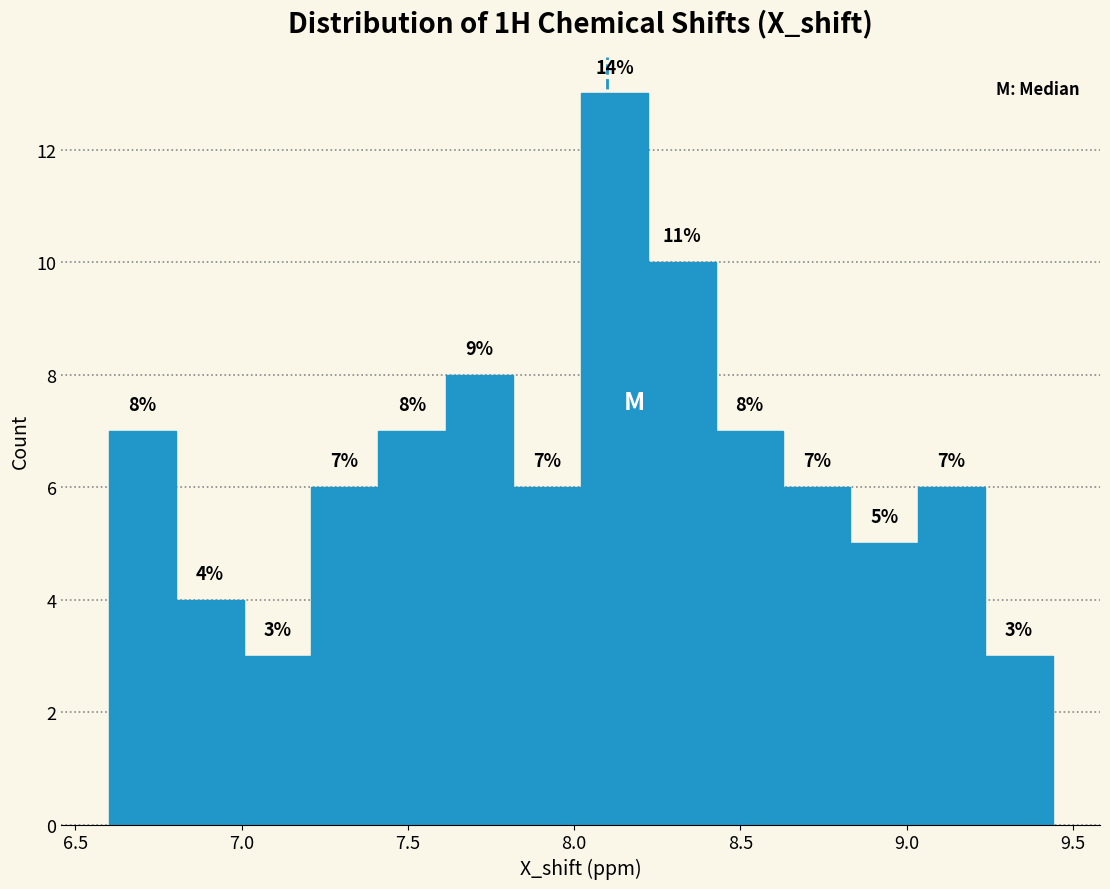

Over which range of the x-axis is the bar tallest?

8.00 to 8.20